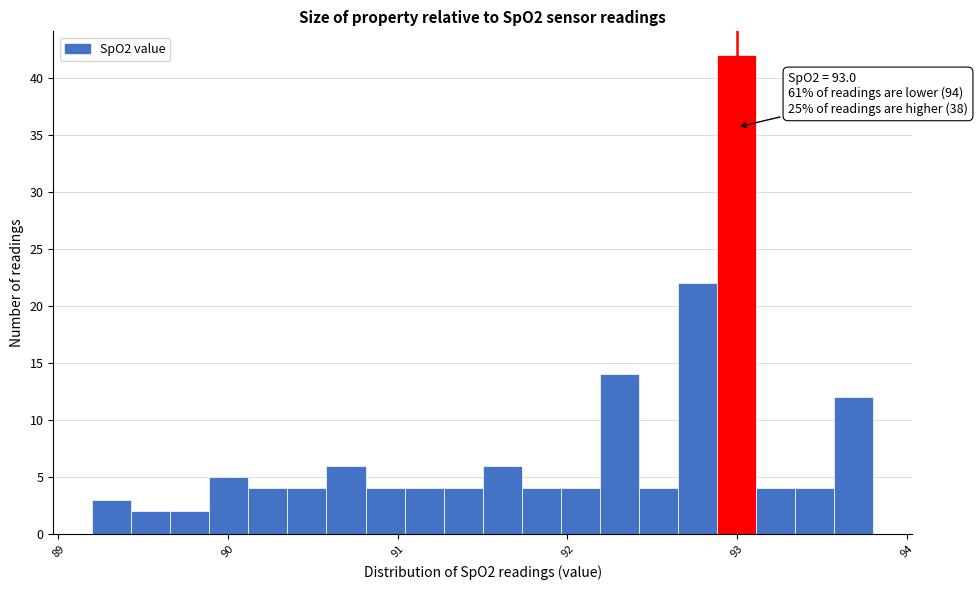

Read against the x-axis, roughly where is the centre of the tallest bar?

93.0